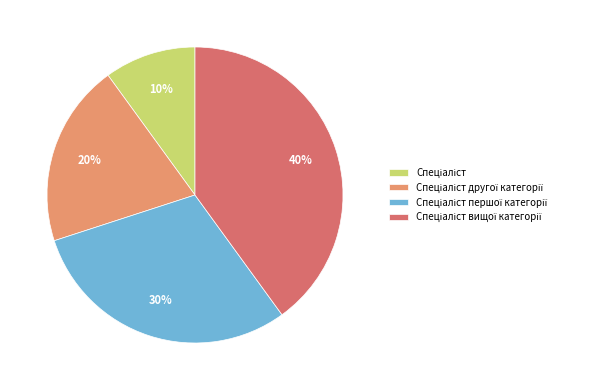

To the nearest percent, what is the average slice percentage?

25%